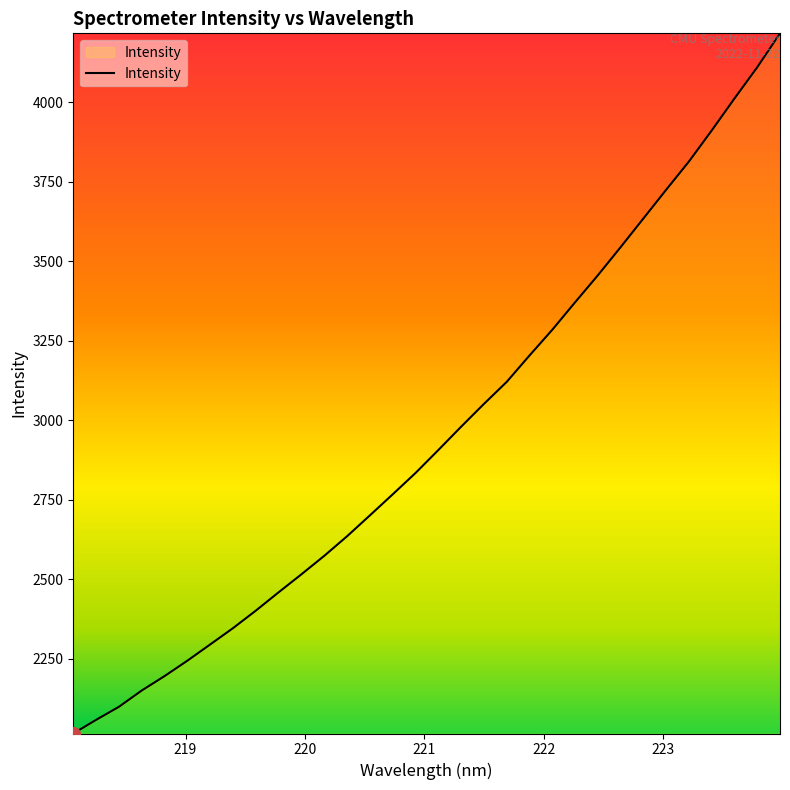

What is the smallest value displayed?

2014.9